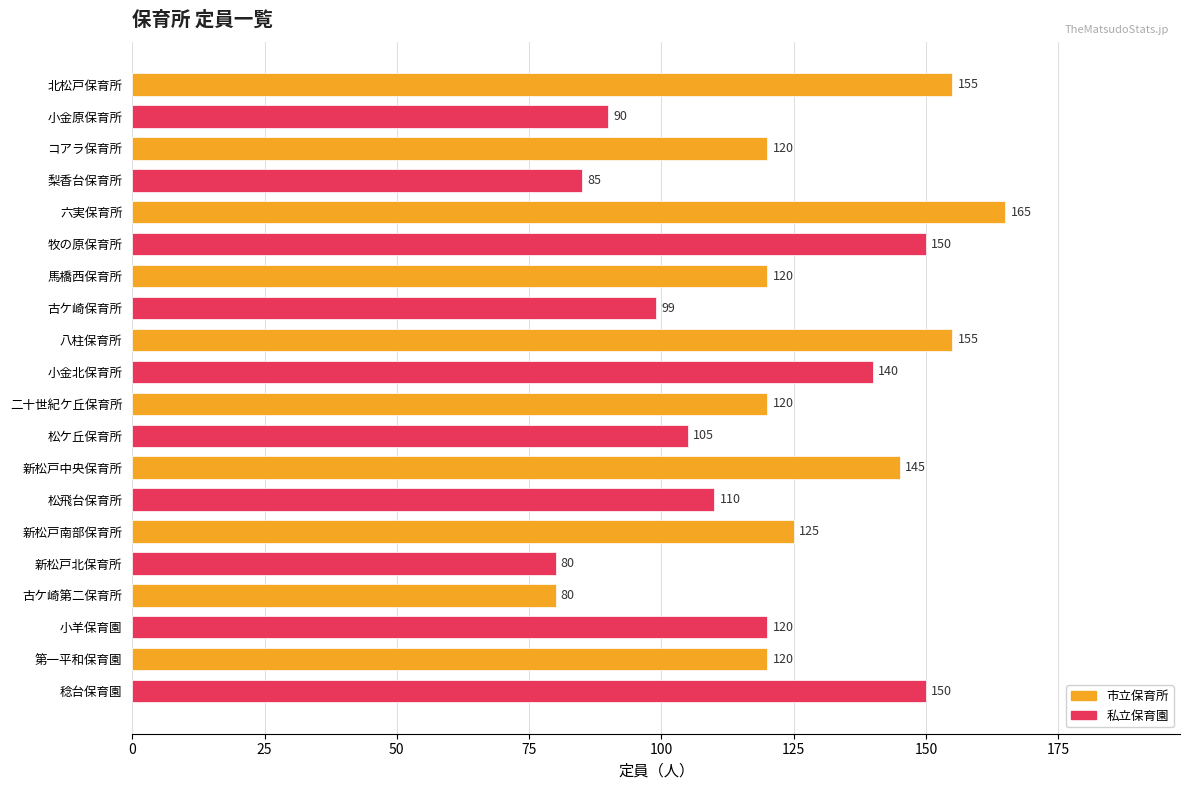

What position from the bottom is 牧の原保育所?

15